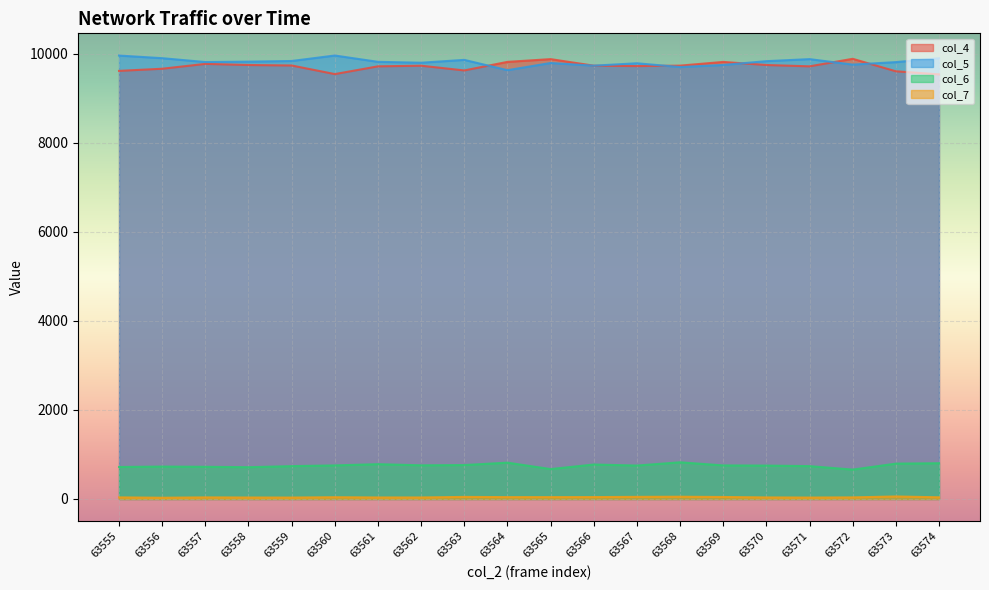

At which category is the sum across all series the highest?

63565